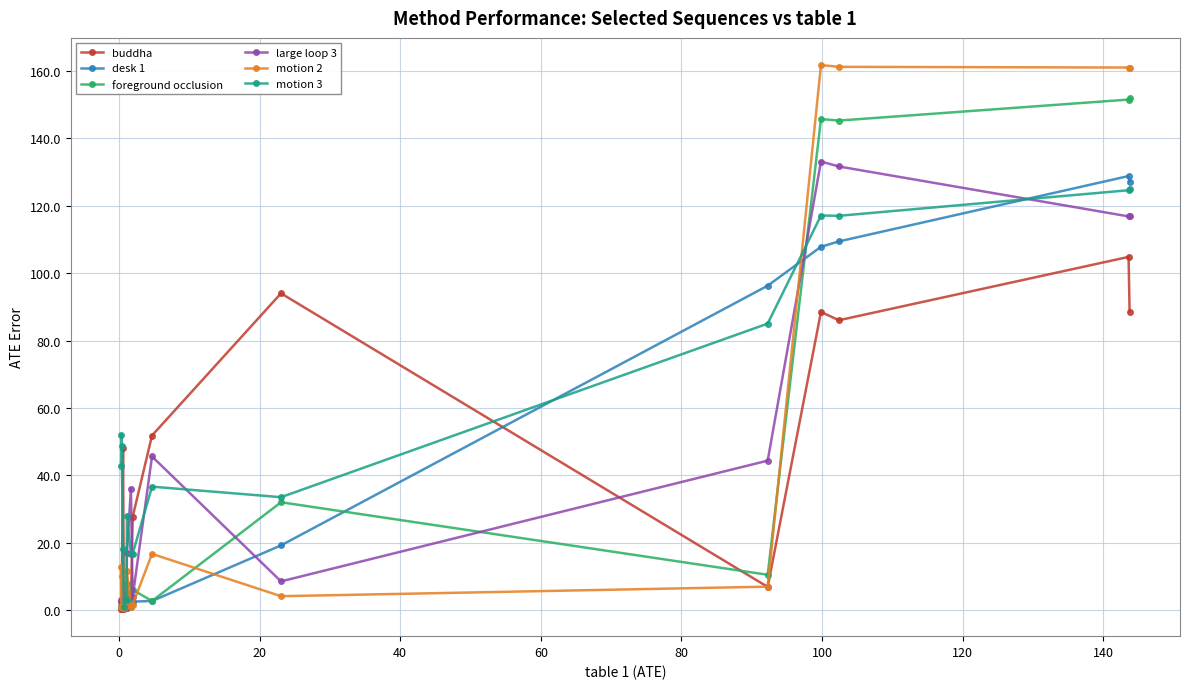

Which series has the largest total across all categories?

motion 3